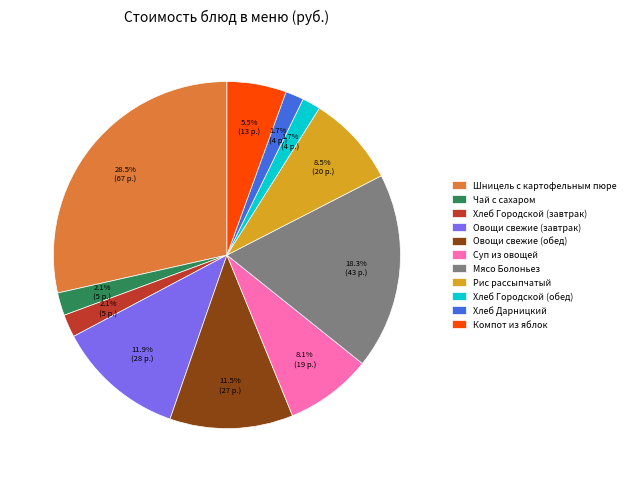

Does any single category account for the majority?

No